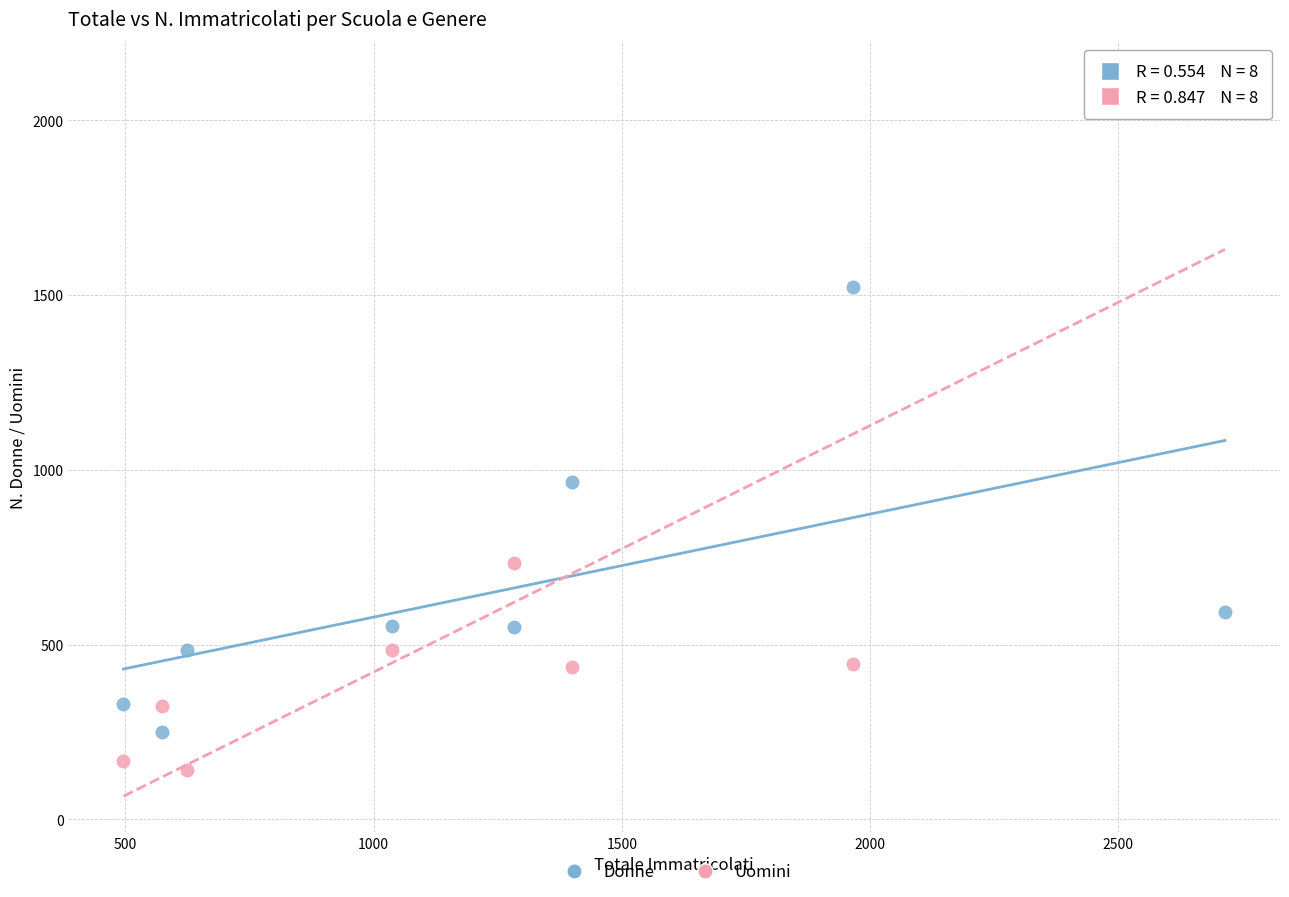

Which series reaches the minimum Y coordinate?

Uomini